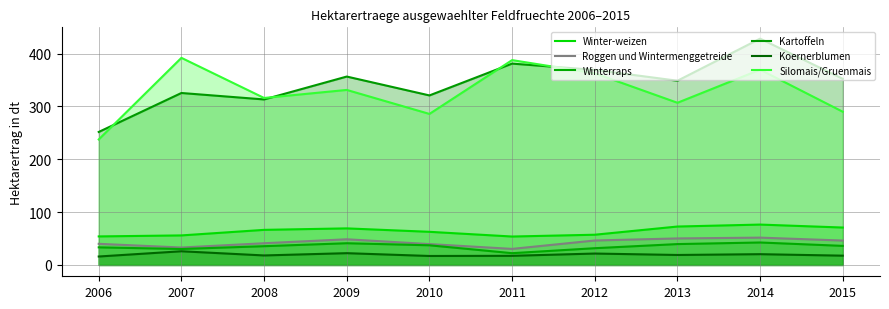

How many categories are shown in the chart?

10